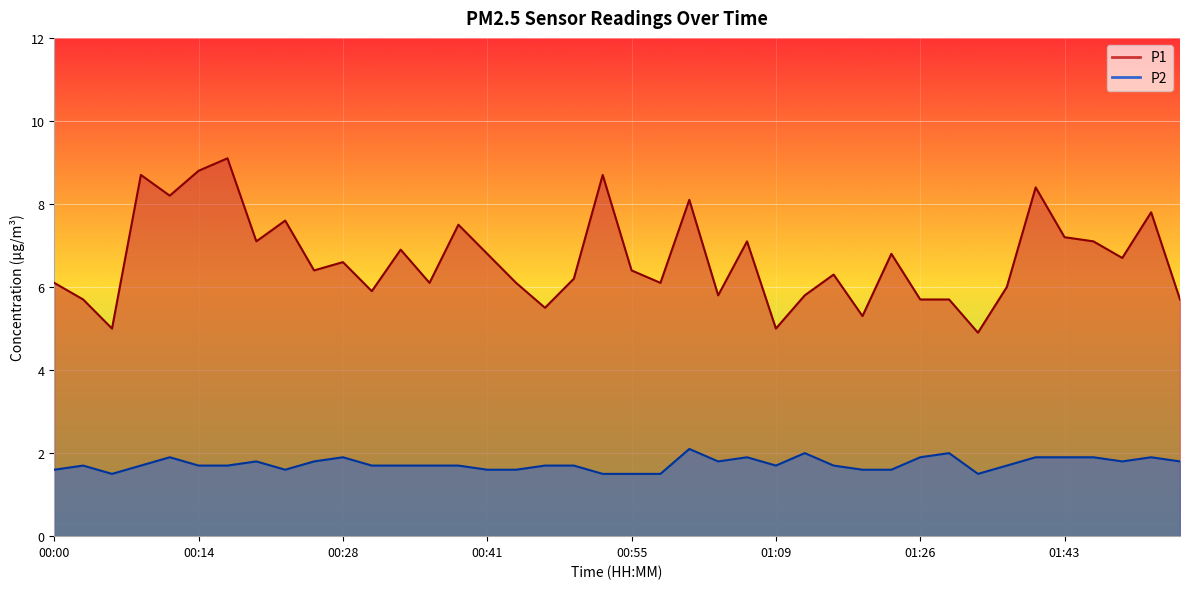

What is the total value across all series at 00:36?

7.8